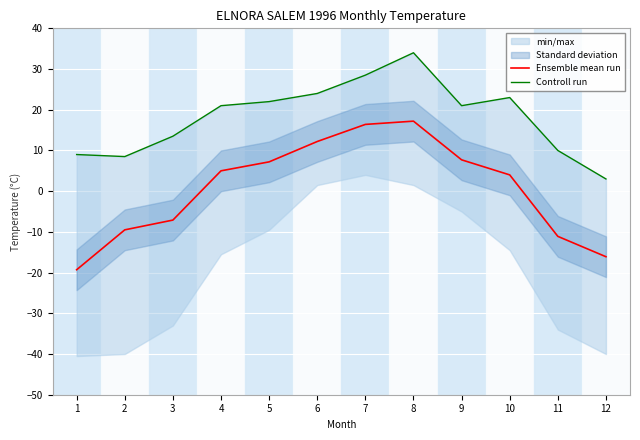

Reading left to right, what are all the values shown in this chart?

Ensemble mean run: -19.3	-9.5	-7.1	5.0	7.2	12.2	16.4	17.2	7.7	4.0	-11.1	-16.1
Controll run: 9.0	8.5	13.5	21.0	22.0	24.0	28.5	34.0	21.0	23.0	10.0	3.0